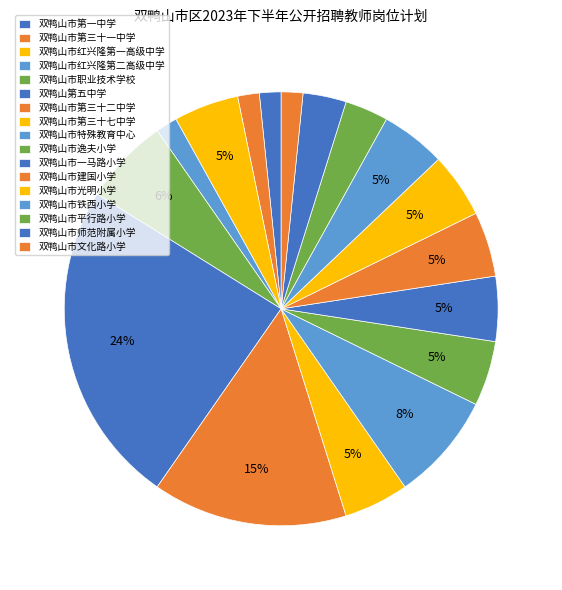

What is the largest slice in the pie chart?

双鸭山第五中学